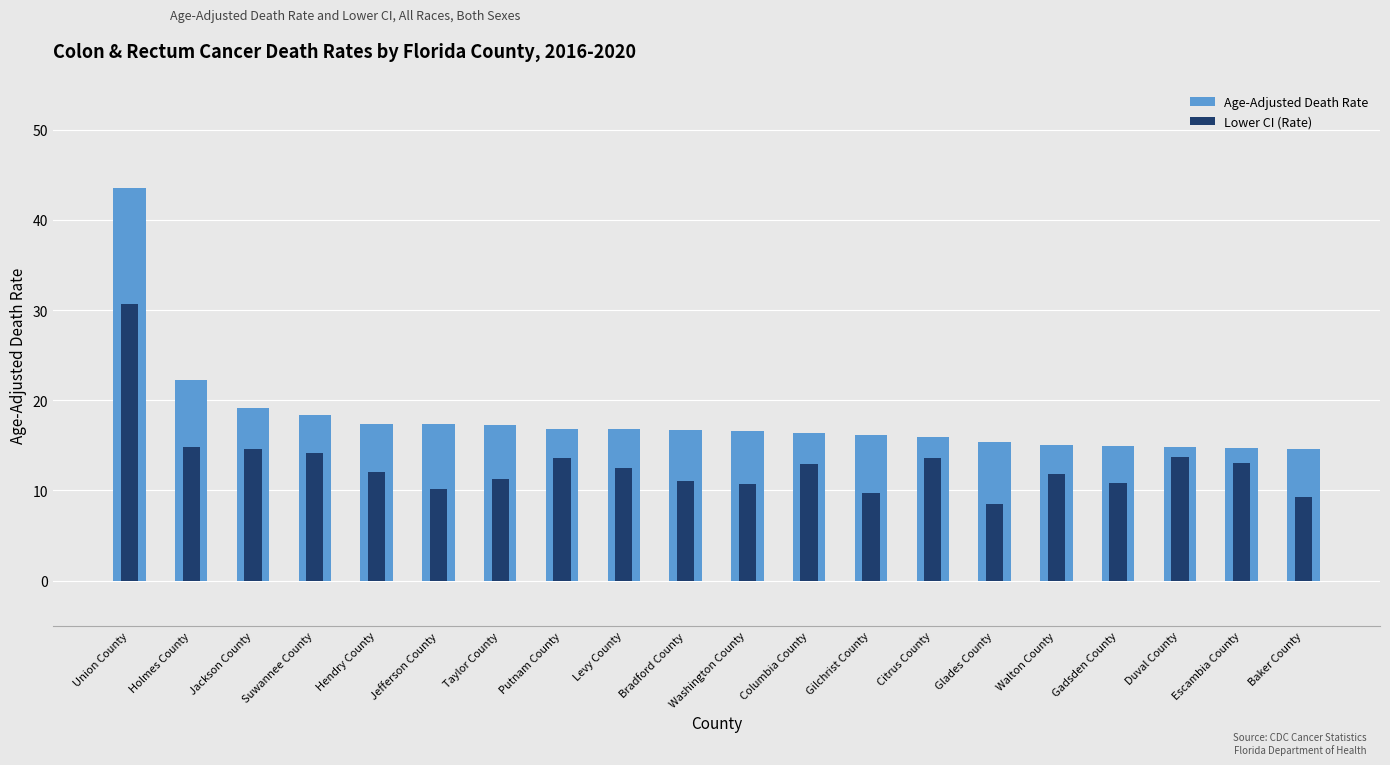

Where does the Age-Adjusted Death Rate series first go above 16?

Union County